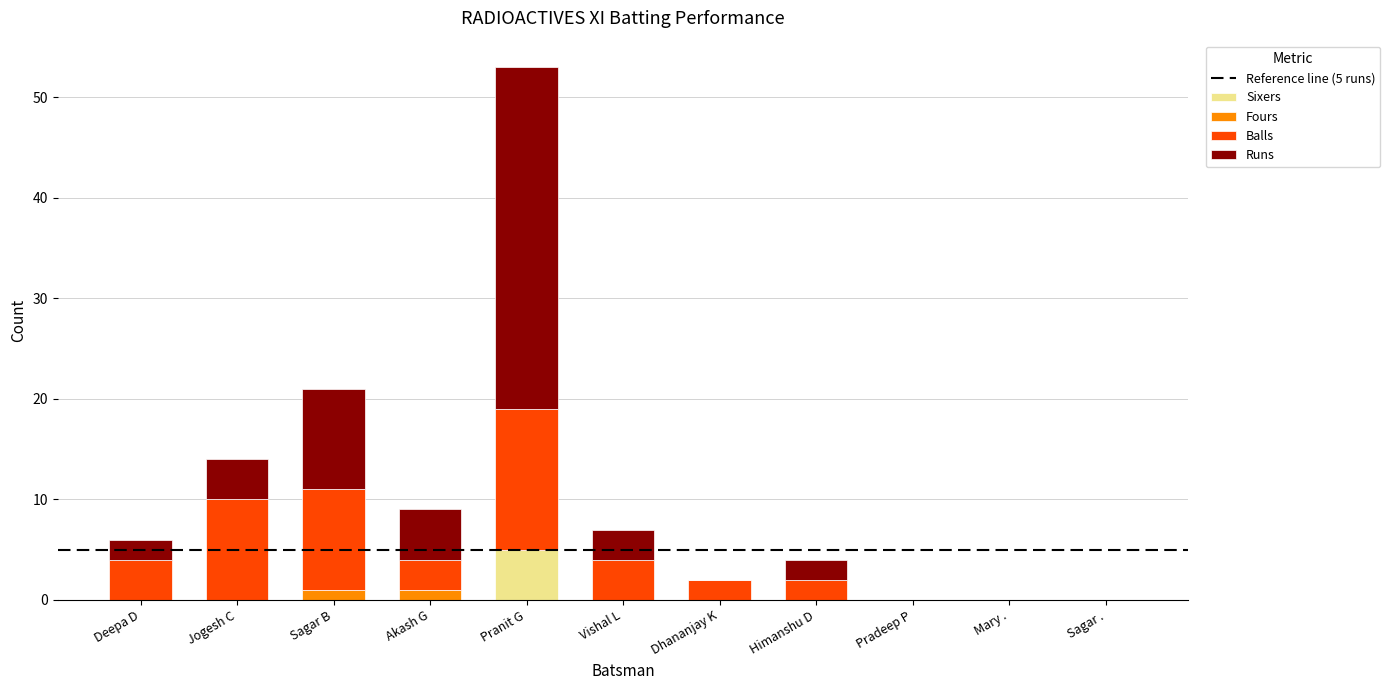

The Sixers series shows 0 at Vishal L. True or false?

True